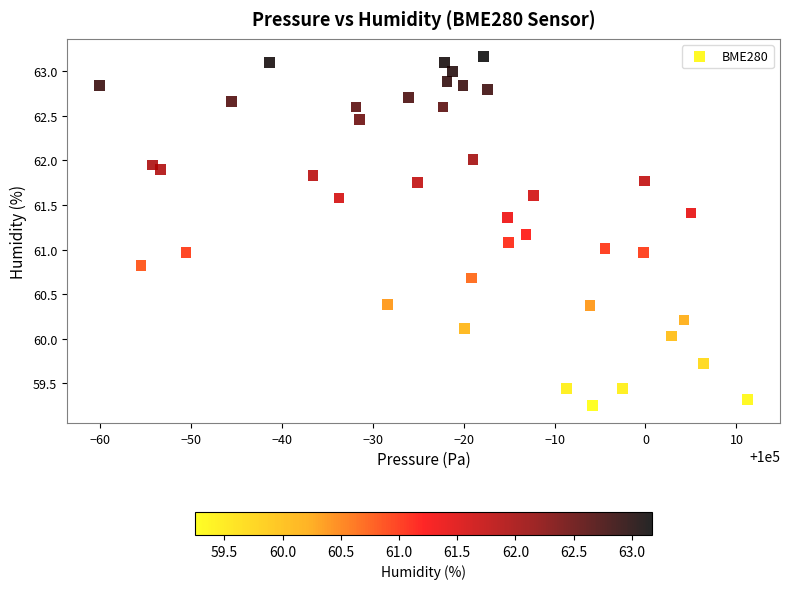

What is the range of Y values (max minus min)?

3.9